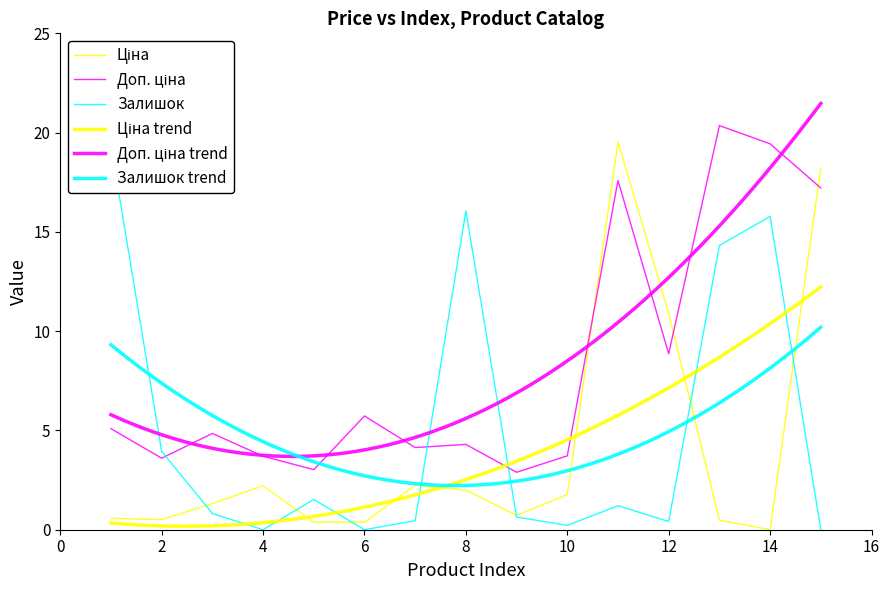

Where is Залишок nearest to the value 9?

2